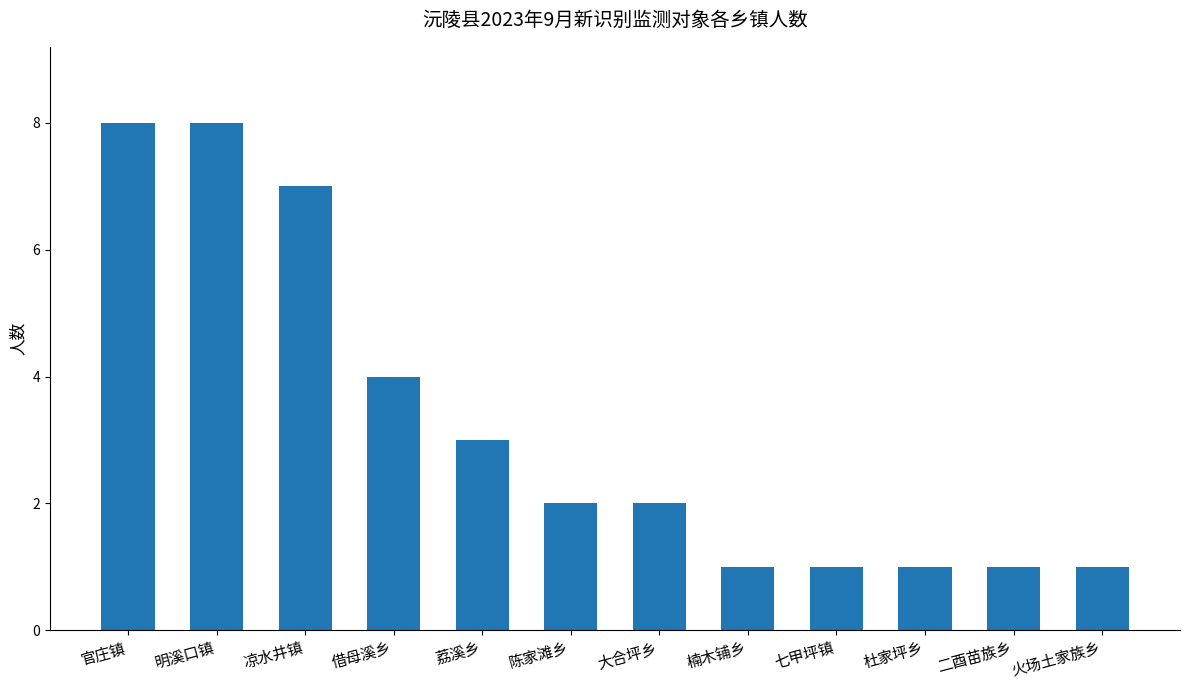

What is the value of the 7th bar from the left?

2